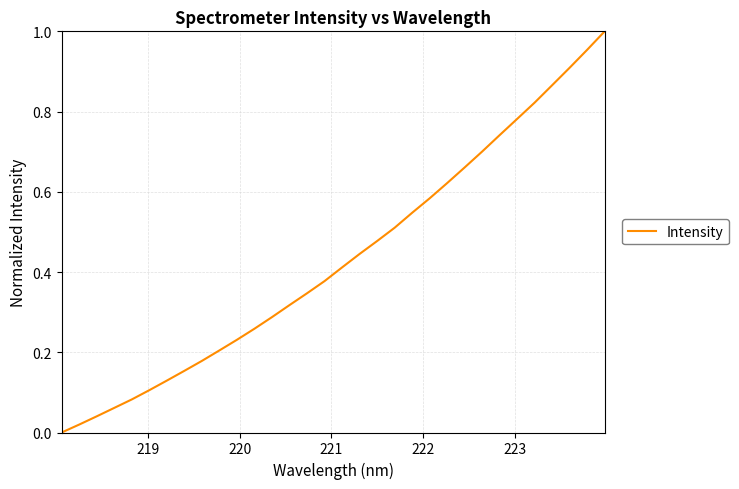

What is the greatest value displayed?

1.0